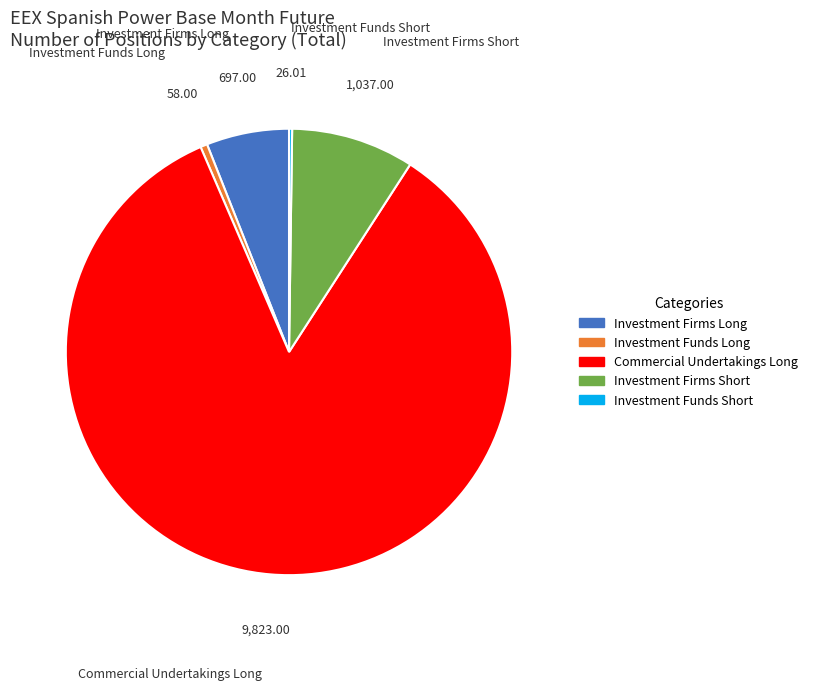

Which category has the biggest portion of the pie?

Commercial Undertakings Long